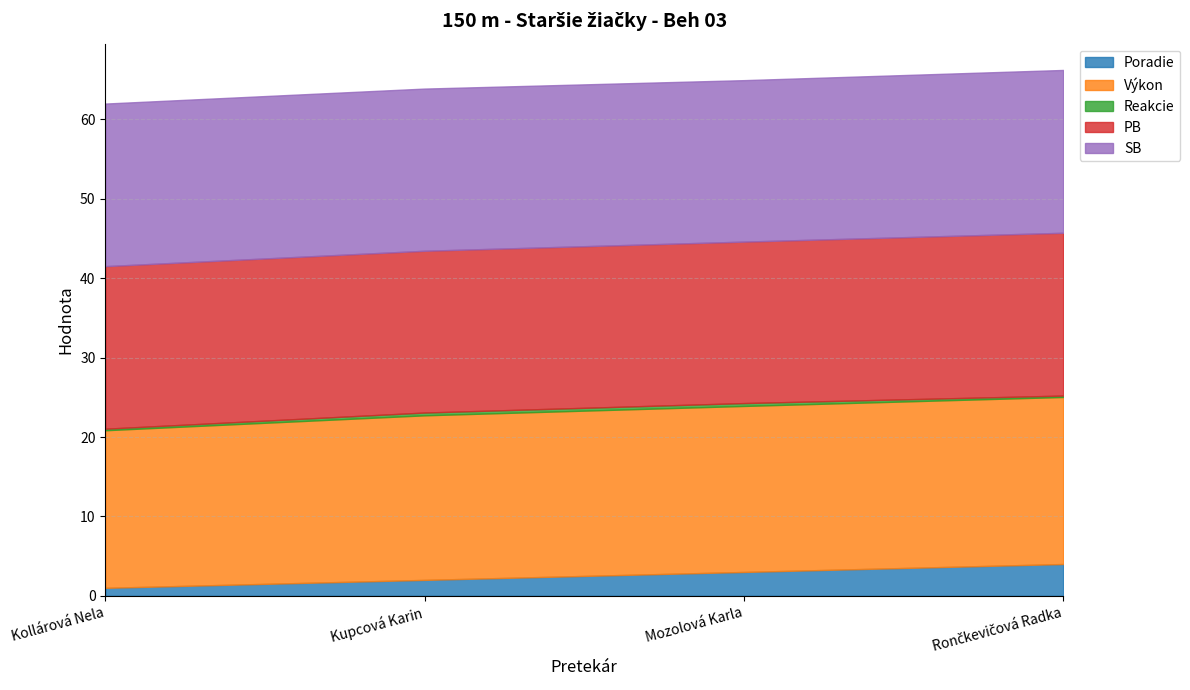

Count the Poradie values in the range 2 to 4.

3